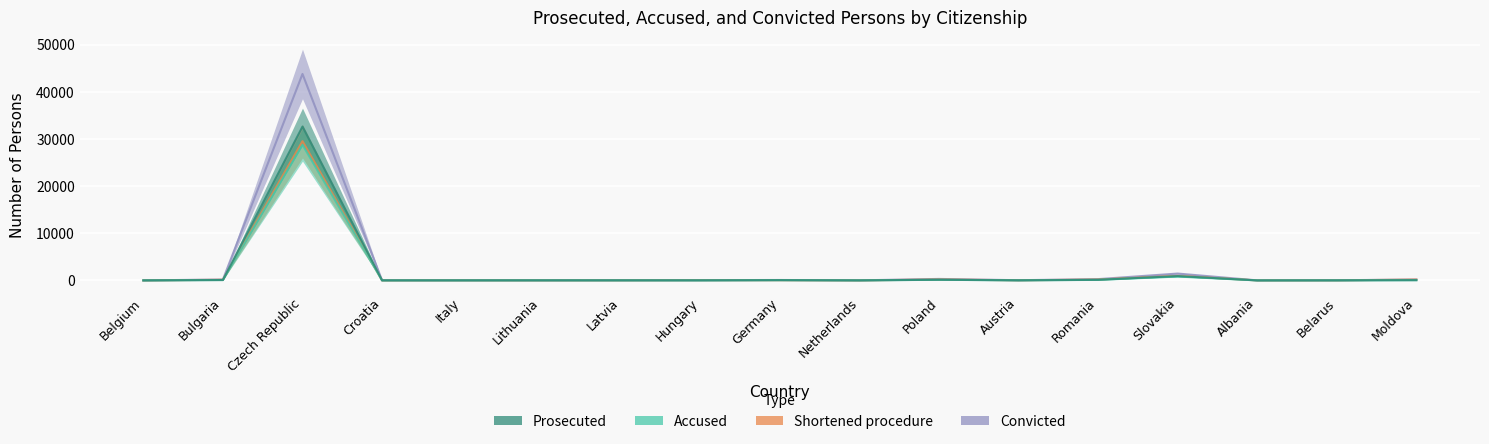

What is the label of the 3rd point from the right?

Albania